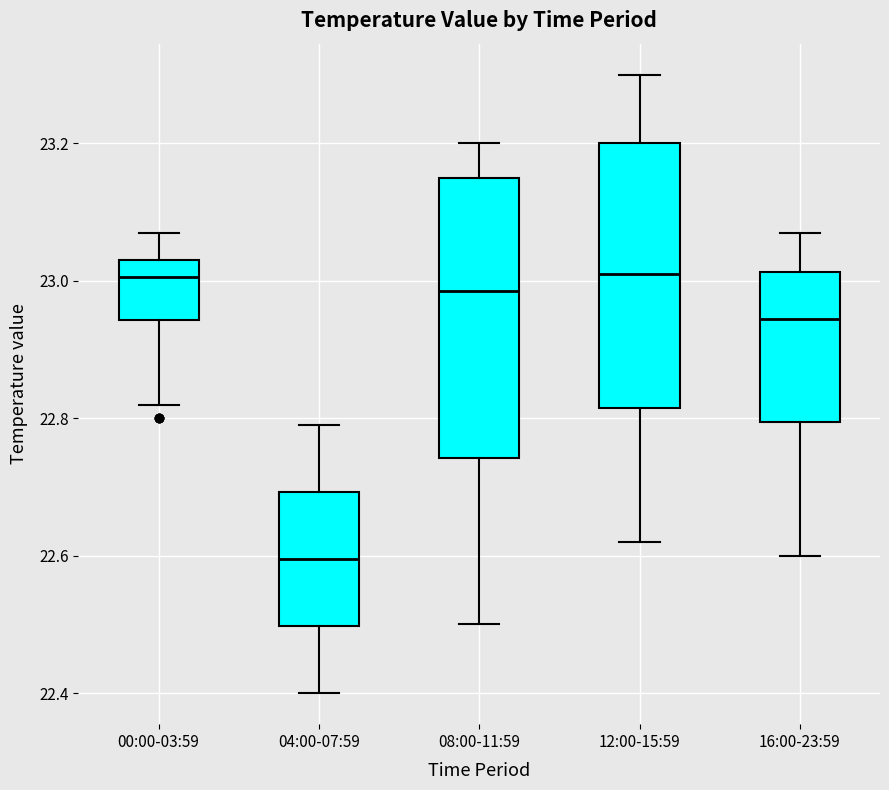

Reading left to right, transcribe this box plot: for each box, give where its median line is, the range the box spans, and where its two whiskers end, as read against the y-axis. The values are not printed on the chart, so give them approximately, as read against the axis.

00:00-03:59: median 23.00, box 22.94 to 23.04, whiskers 22.82 to 23.08
04:00-07:59: median 22.60, box 22.50 to 22.70, whiskers 22.40 to 22.80
08:00-11:59: median 22.98, box 22.74 to 23.16, whiskers 22.50 to 23.20
12:00-15:59: median 23.02, box 22.82 to 23.20, whiskers 22.62 to 23.30
16:00-23:59: median 22.94, box 22.80 to 23.02, whiskers 22.60 to 23.08